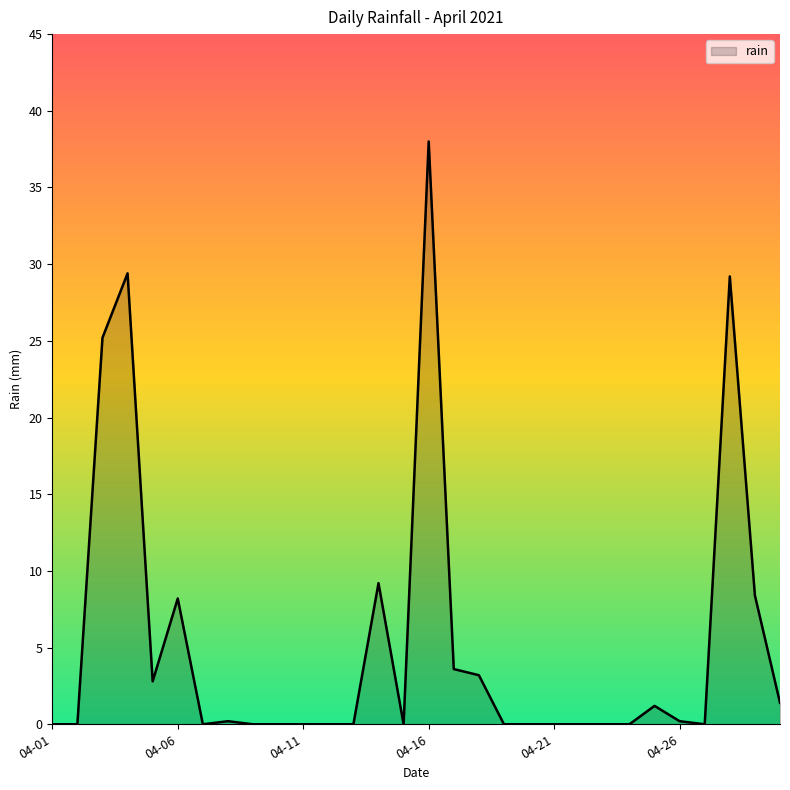

What is the greatest value displayed?

38.0